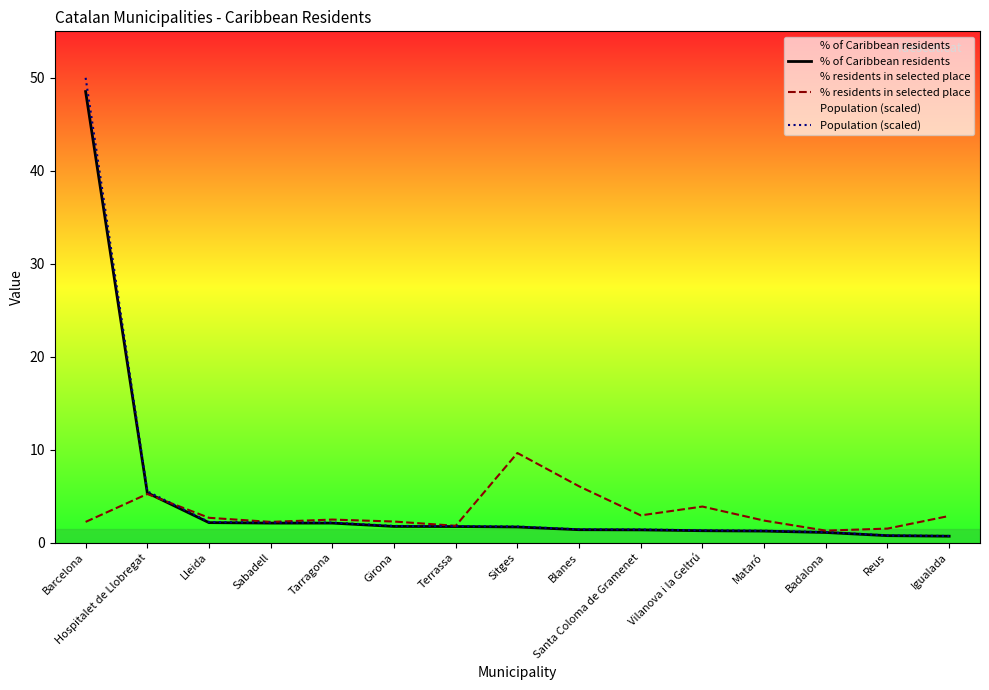

How many distinct data groups are displayed?

3